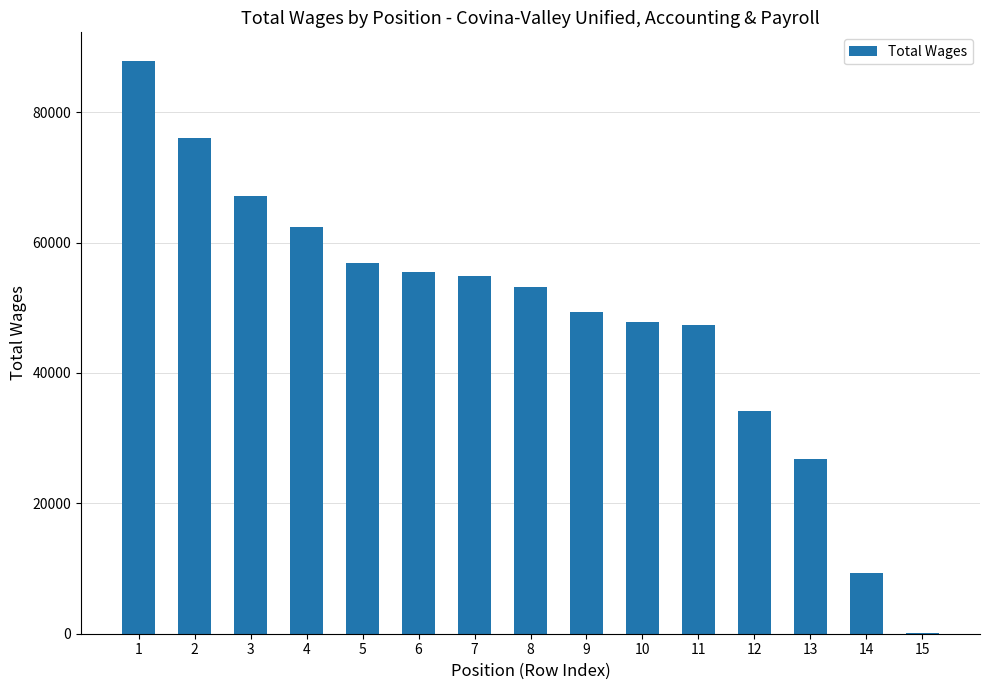

What is the change in value from 6 to 13?

-28601